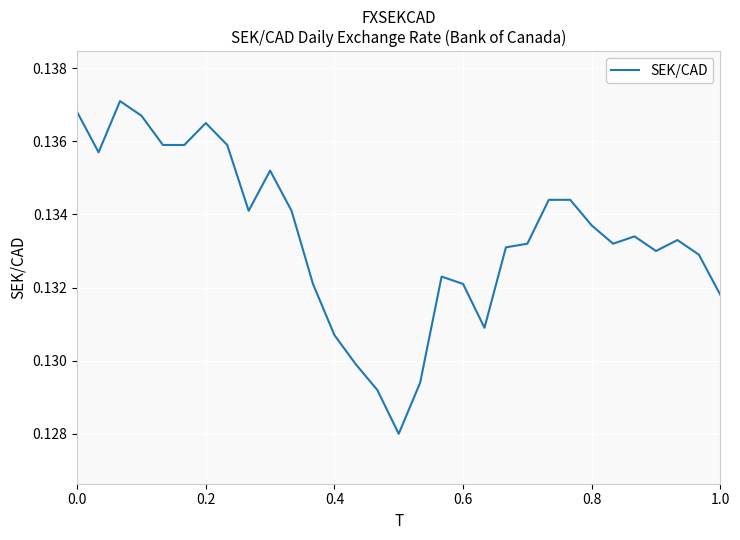

Count the number of categories in the chart.

31